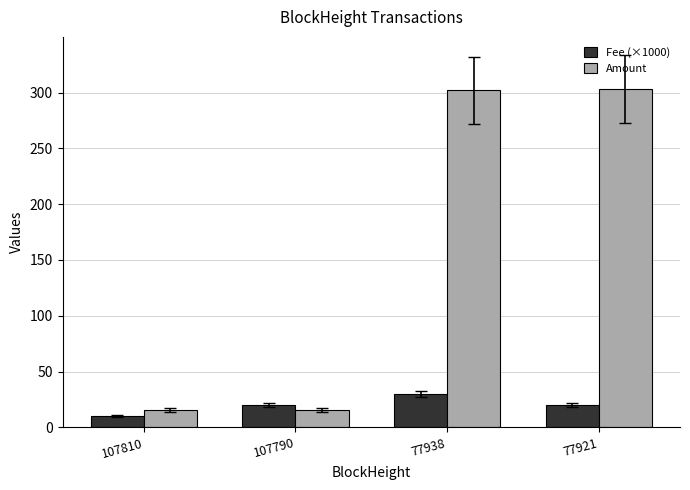

Is it true that Fee (×1000) equals 30.0 at 77938?

True